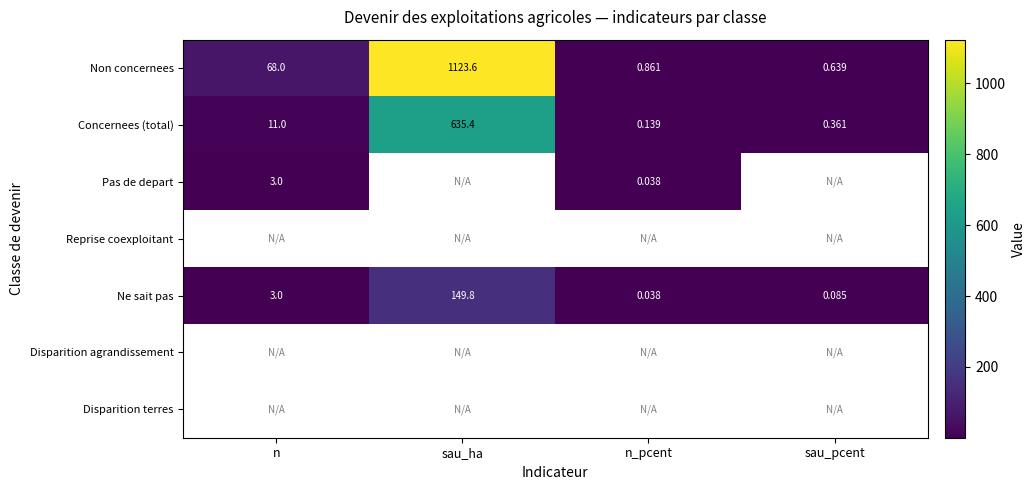

At which label does Non concernees reach its peak?

sau_ha